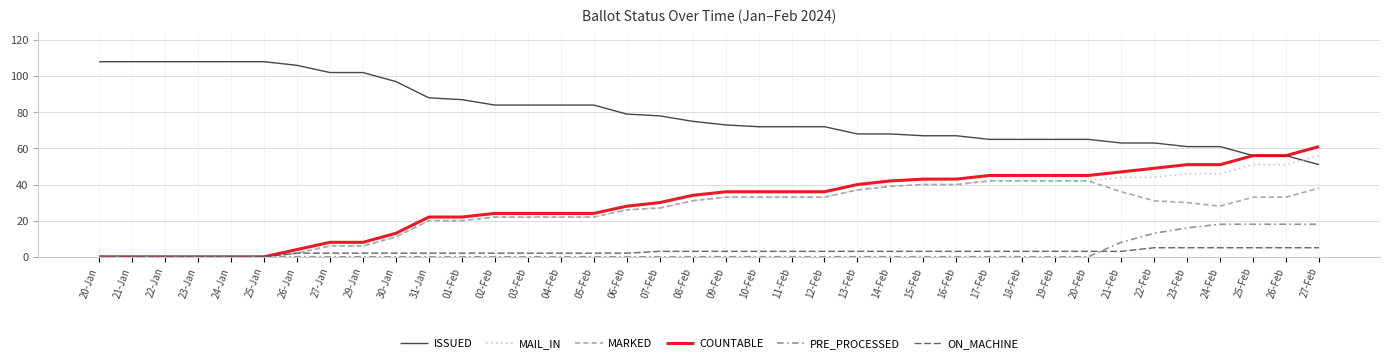

Which series has the largest range (max minus min)?

COUNTABLE